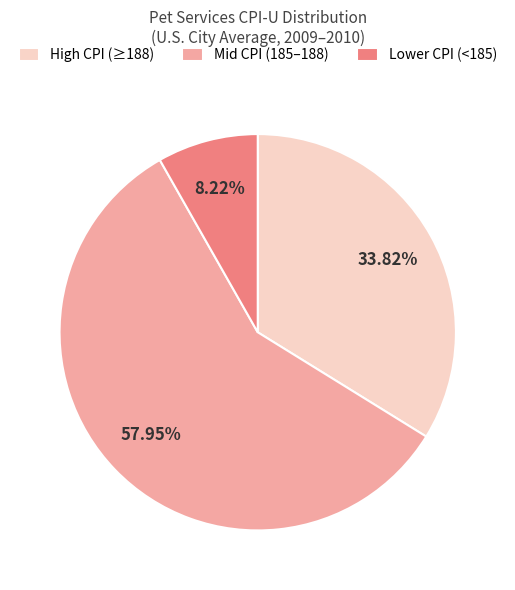

Approximately how many times larger is the value at High CPI (≥188) compared to Lower CPI (<185)?

4.1